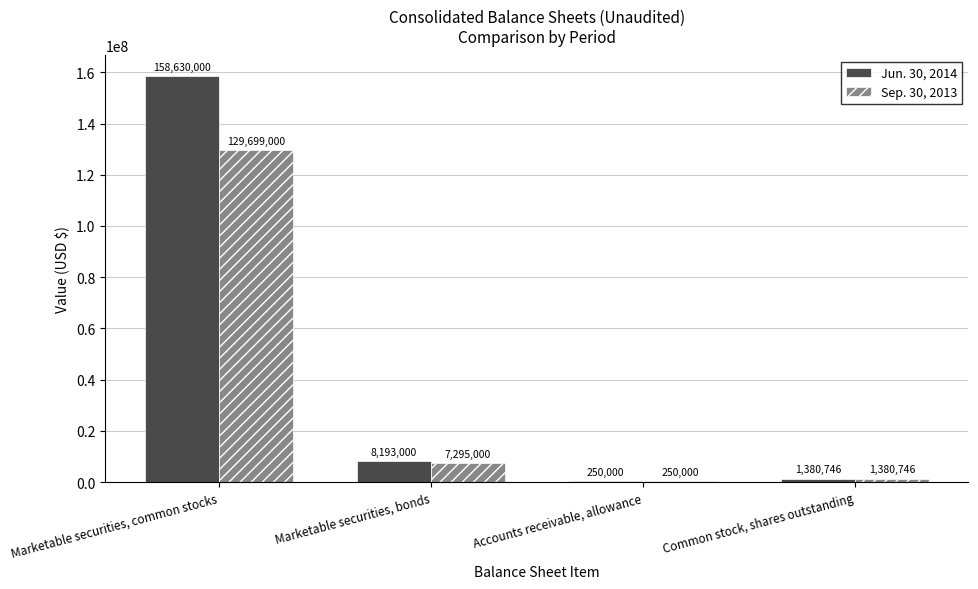

How many groups of bars are there?

4